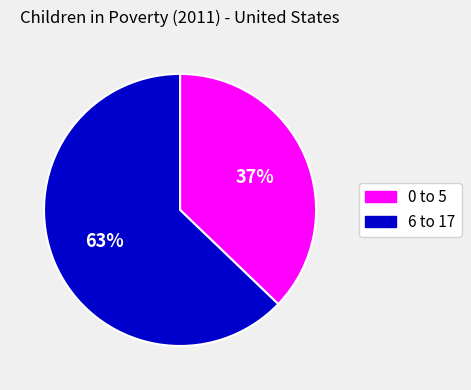

Which slice represents more than half of the pie?

6 to 17